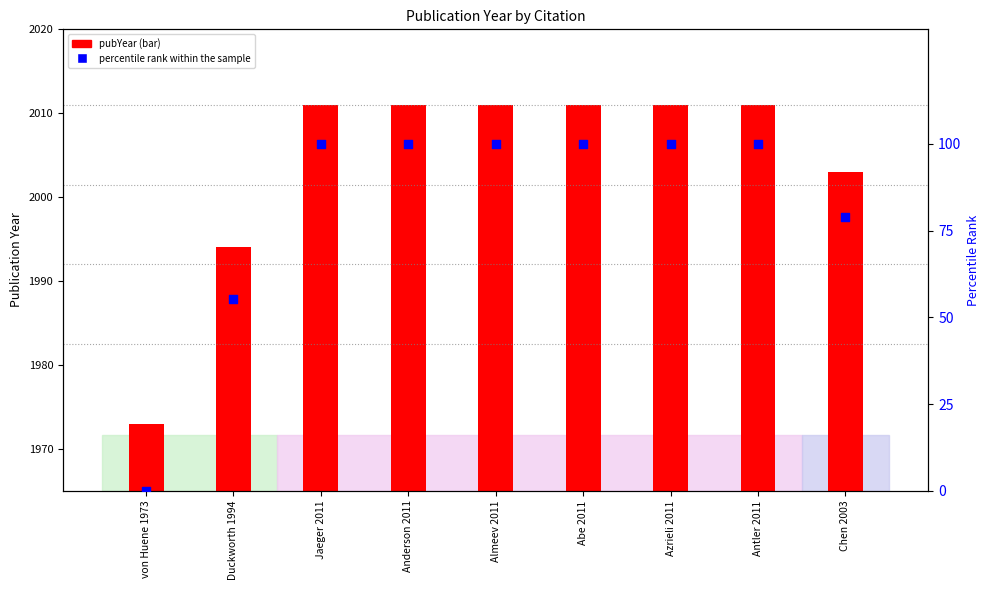

At which category is the sum across all series the highest?

Jaeger 2011